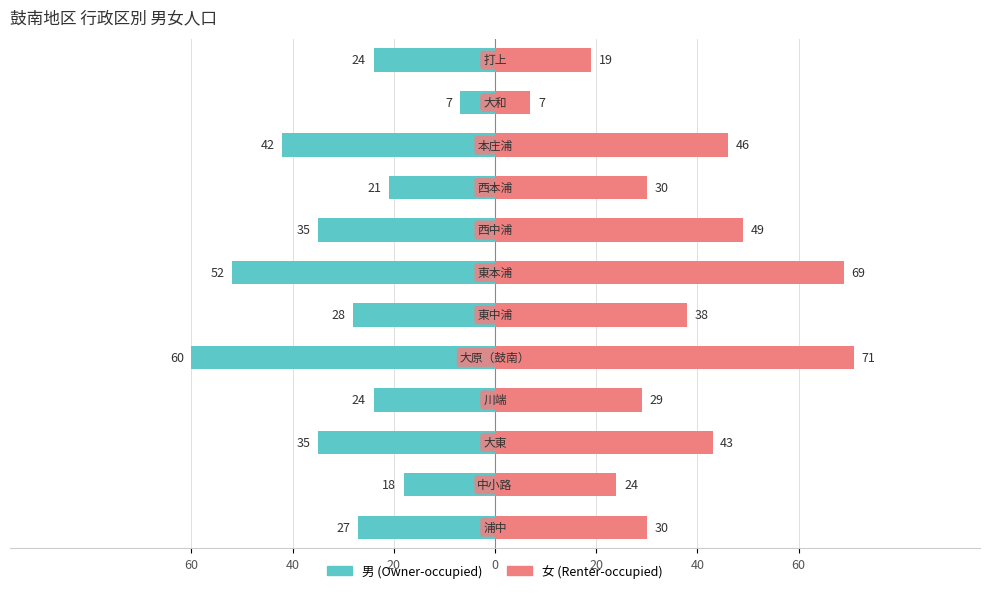

What is the sum of all 男 (Owner-occupied) values?

-373